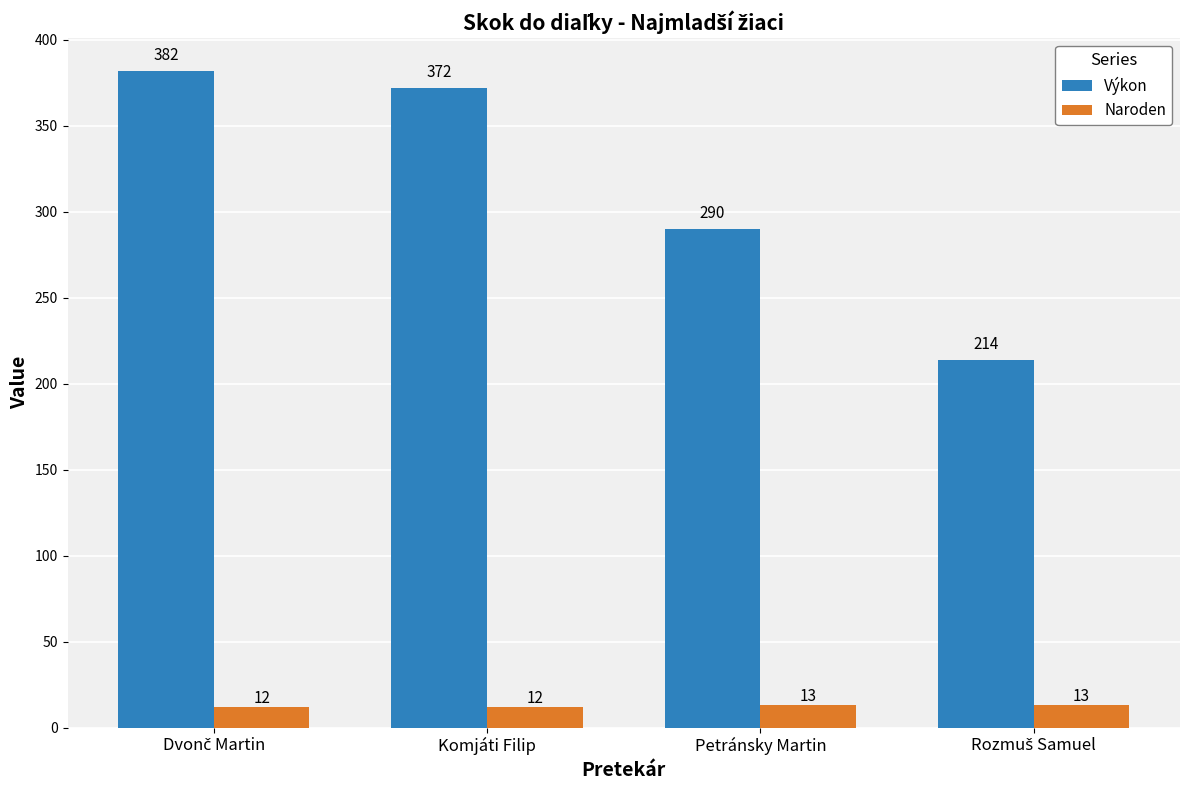

Rank the series by their maximum value, from highest to lowest.

Výkon, Naroden